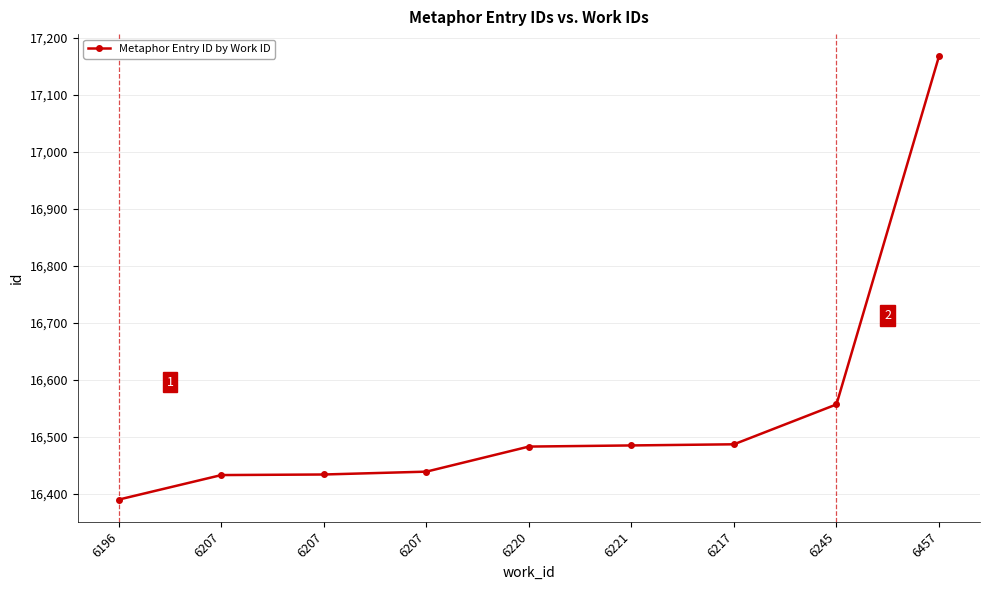

How many categories are shown in the chart?

9